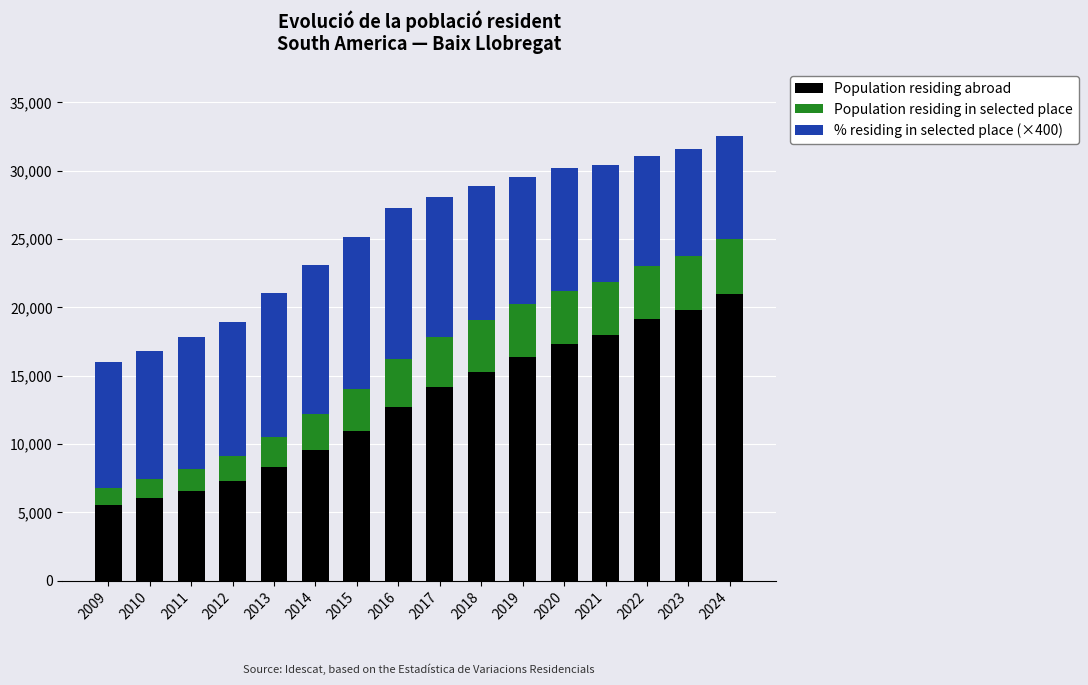

What is the minimum value for Population residing abroad?

5532